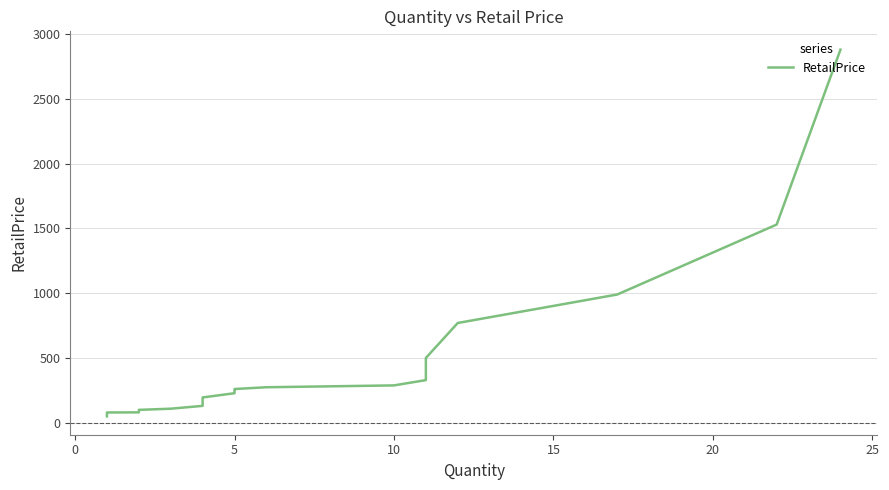

What is the average value?

471.8